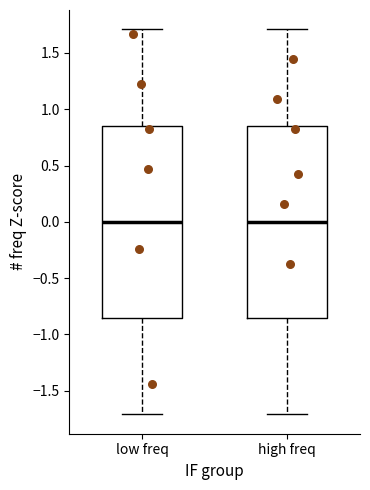

Reading left to right, transcribe this box plot: for each box, give where its median line is, the range the box spans, and where its two whiskers end, as read against the y-axis. The values are not printed on the chart, so give them approximately, as read against the axis.

low freq: median 0.00, box -0.85 to 0.85, whiskers -1.70 to 1.70
high freq: median 0.00, box -0.85 to 0.85, whiskers -1.70 to 1.70